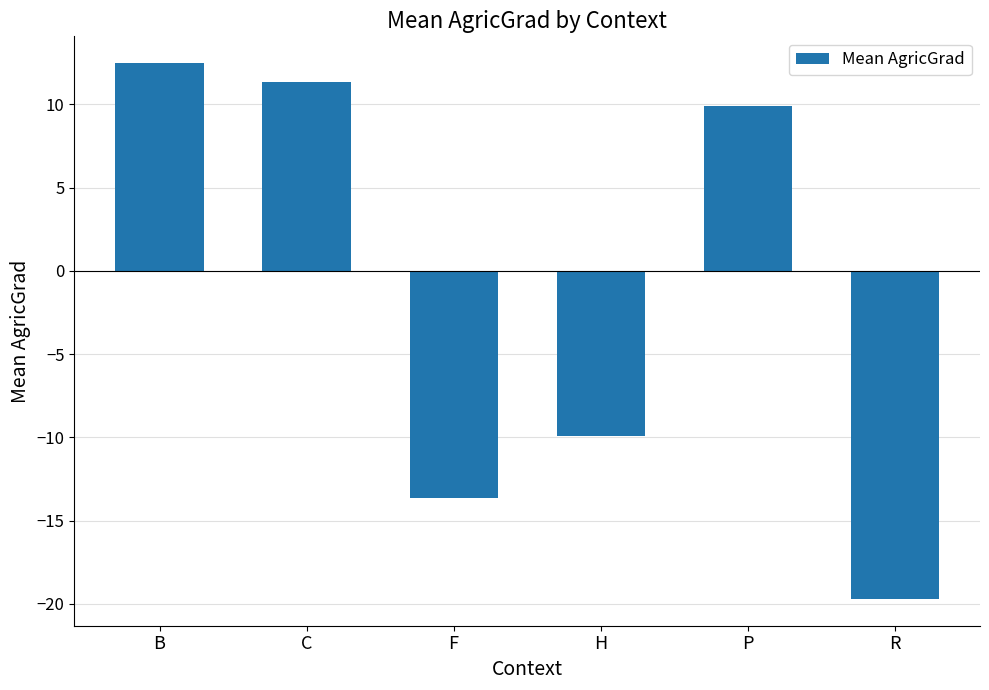

True or false: the data shows -19.7 at R.

True